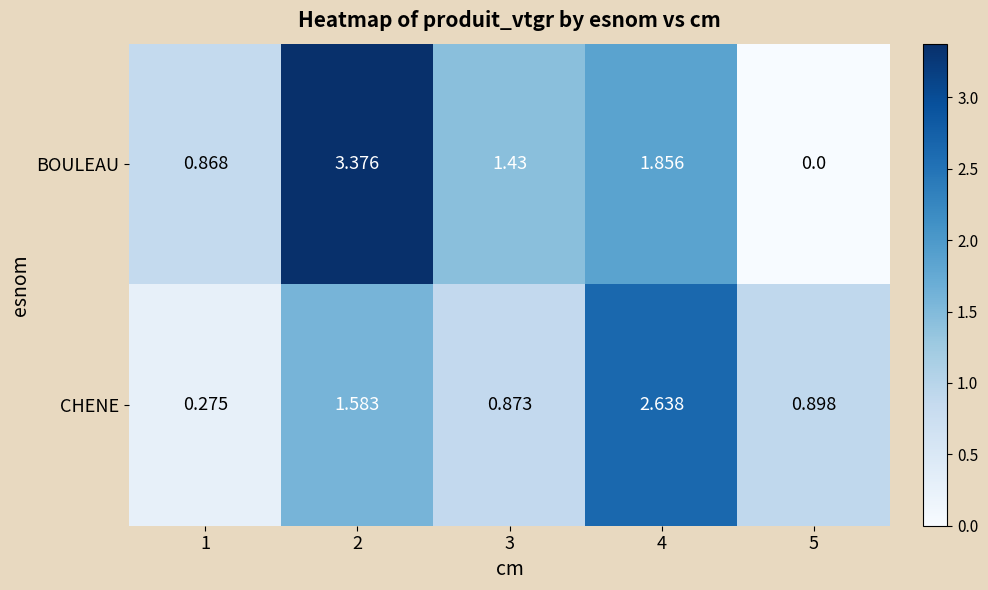

How many series are shown in this chart?

2